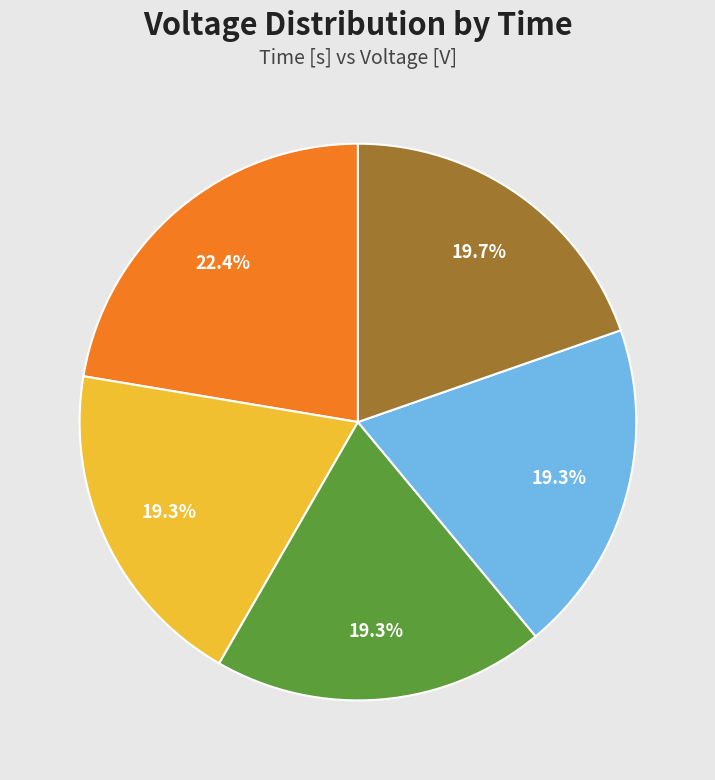

Is there any slice that represents more than half of the pie?

No